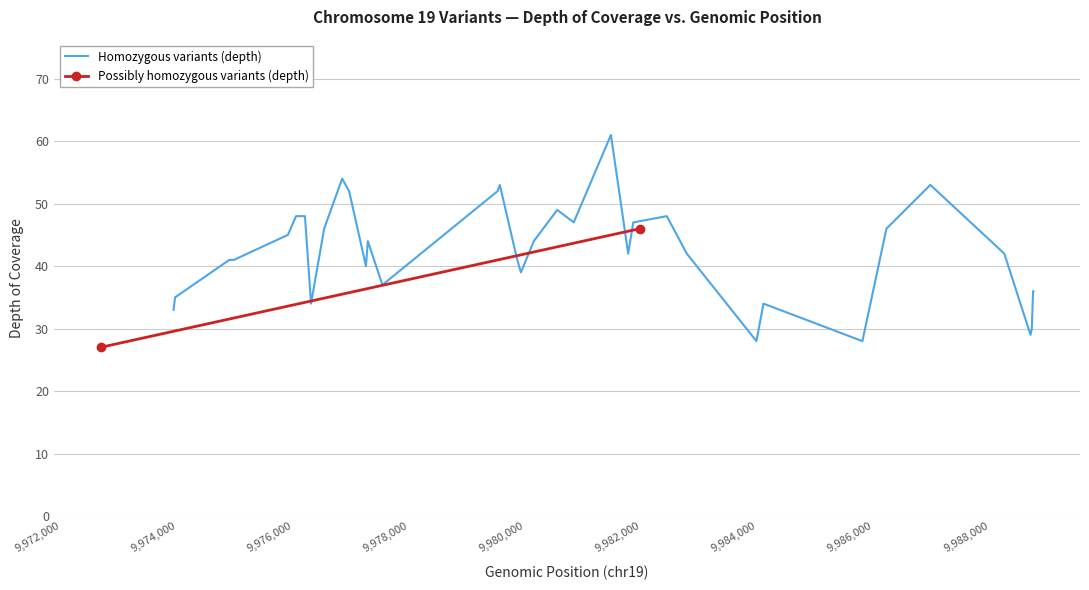

What is the change in value from 2 to 14?

+14